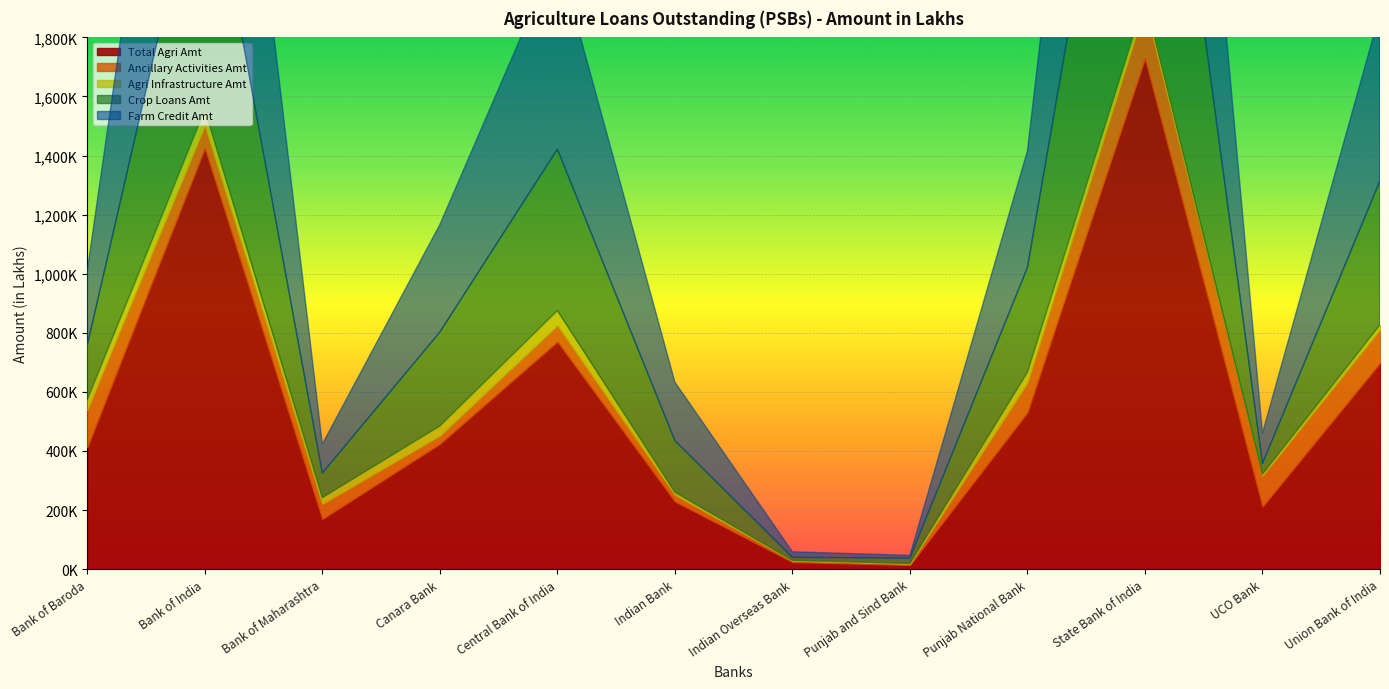

How many distinct data groups are displayed?

5